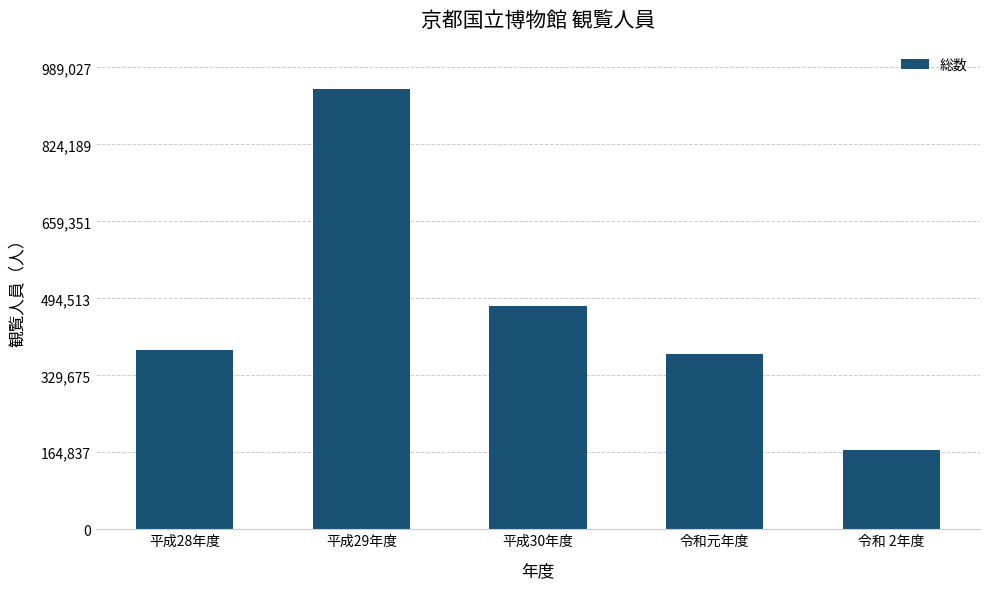

What is the sum of all values?

2350710